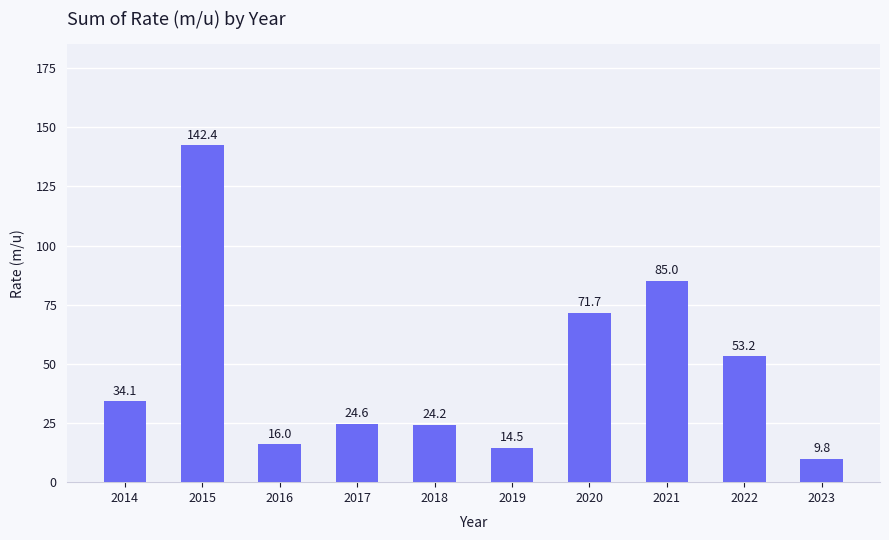

What is the sum of the values at 2018 and 2022?

77.4